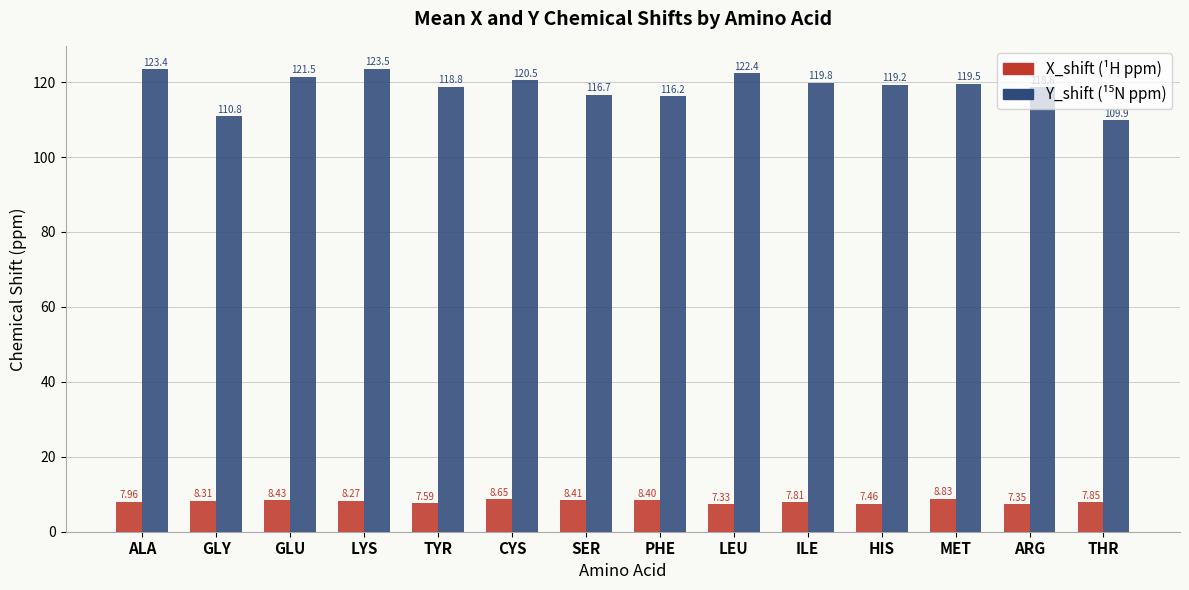

At which category is the sum across all series the highest?

LYS